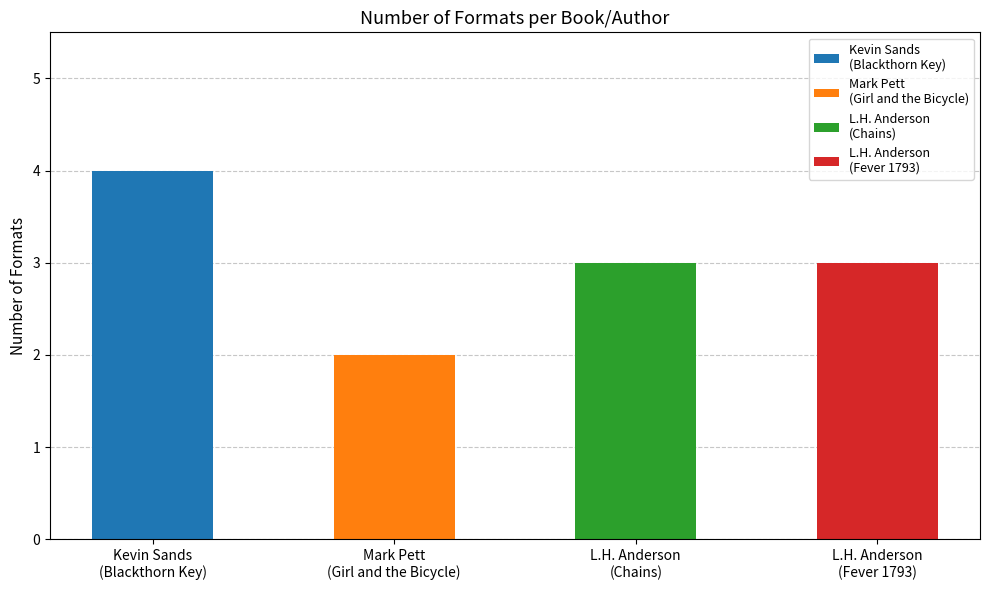

What position from the right is Mark Pett?

3